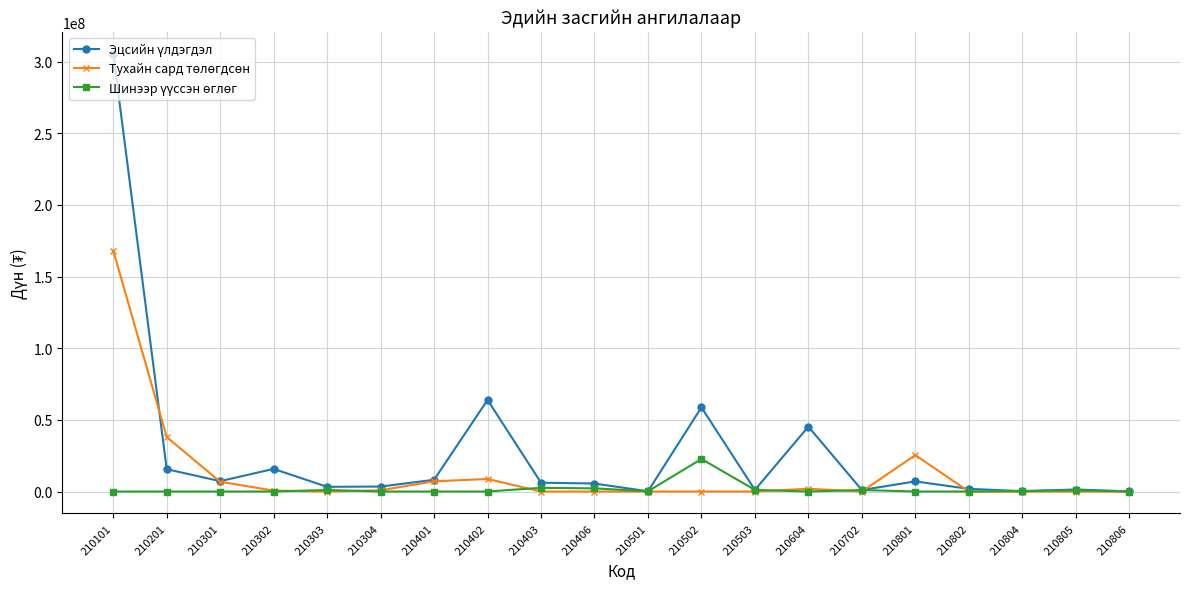

At which category is the sum across all series the highest?

210101